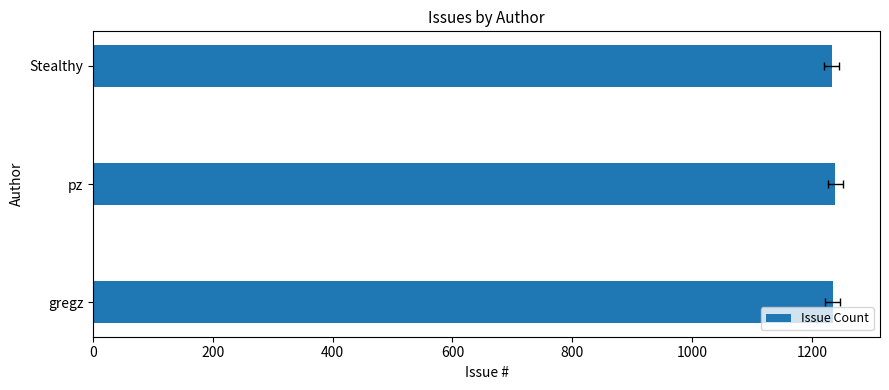

Reading left to right, extract all data points from this chart.

1235	1239	1233